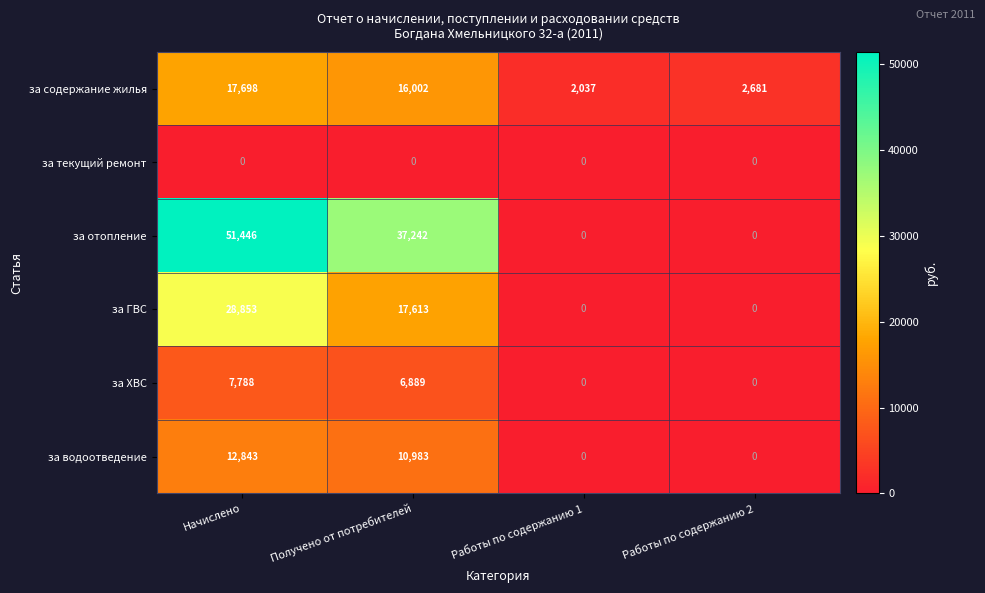

Reading left to right, what are all the values shown in this chart?

за содержание жилья: 17698	16002	2037	2681
за текущий ремонт: 0	0	0	0
за отопление: 51446	37242	0	0
за ГВС: 28853	17613	0	0
за ХВС: 7788	6889	0	0
за водоотведение: 12843	10983	0	0